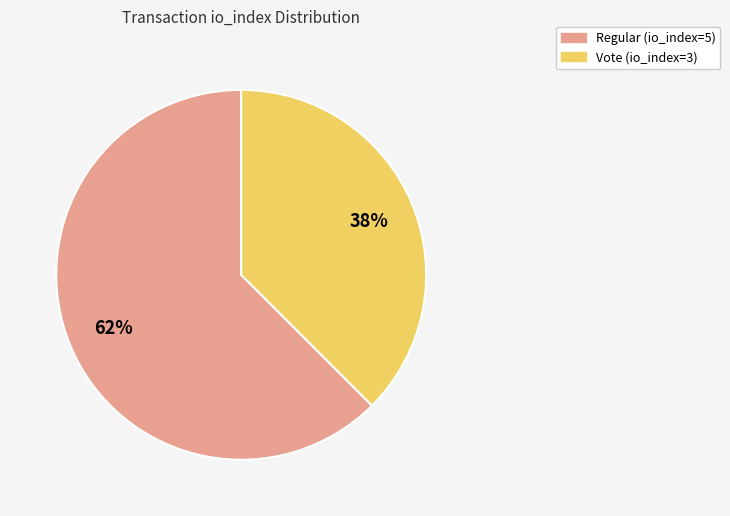

To the nearest percent, what percentage of the pie is Regular (io_index=5)?

62%